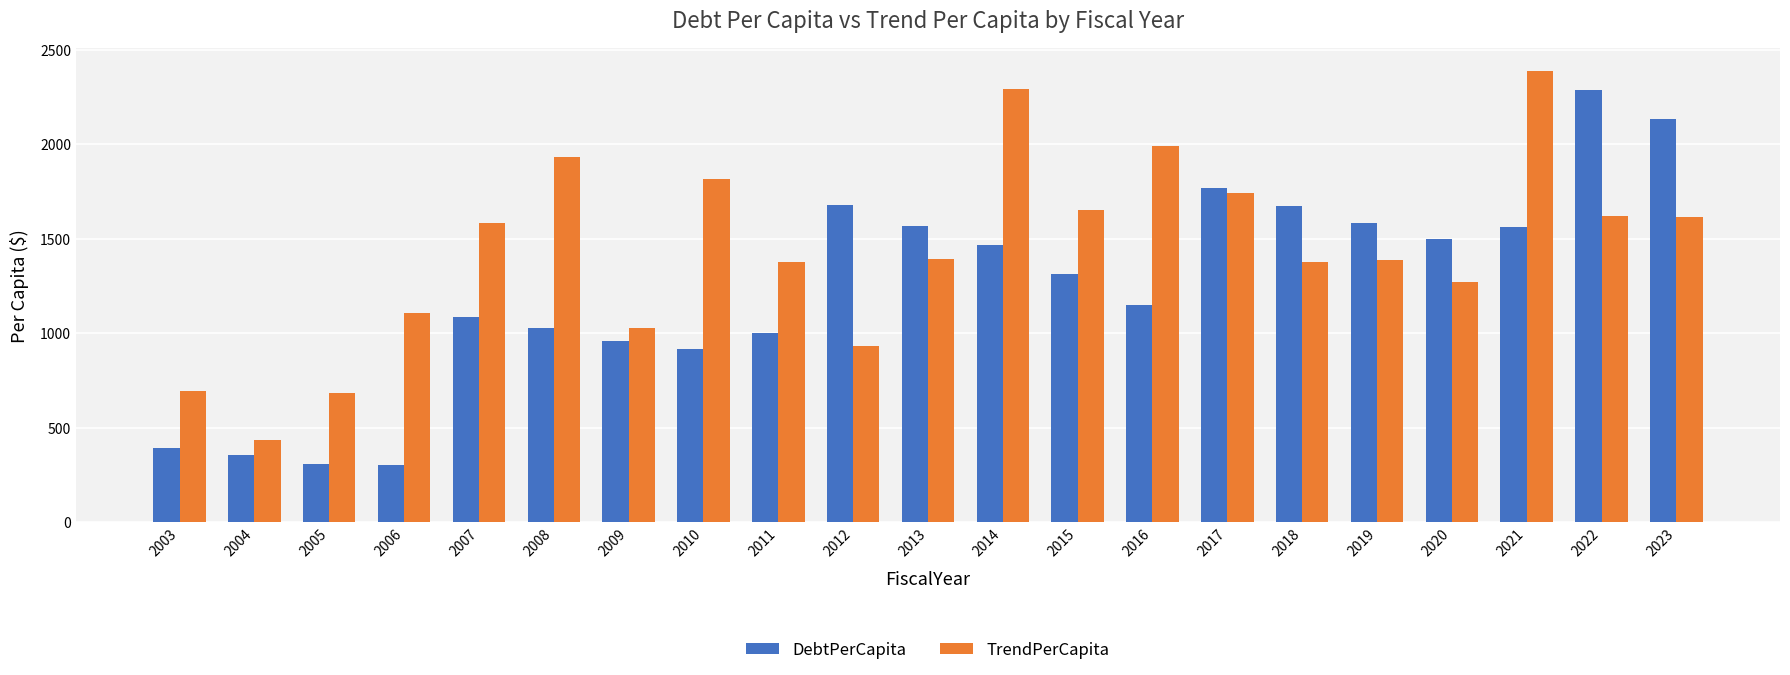

What is the value of the DebtPerCapita bar at the 3rd from the left?

305.7